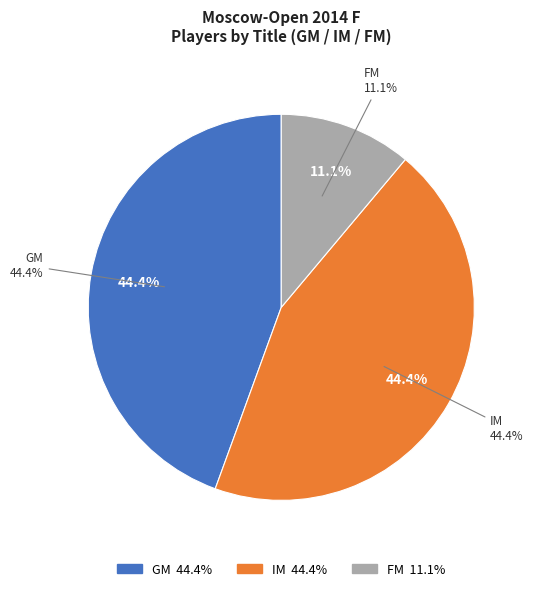

Count the number of slices in the pie.

3